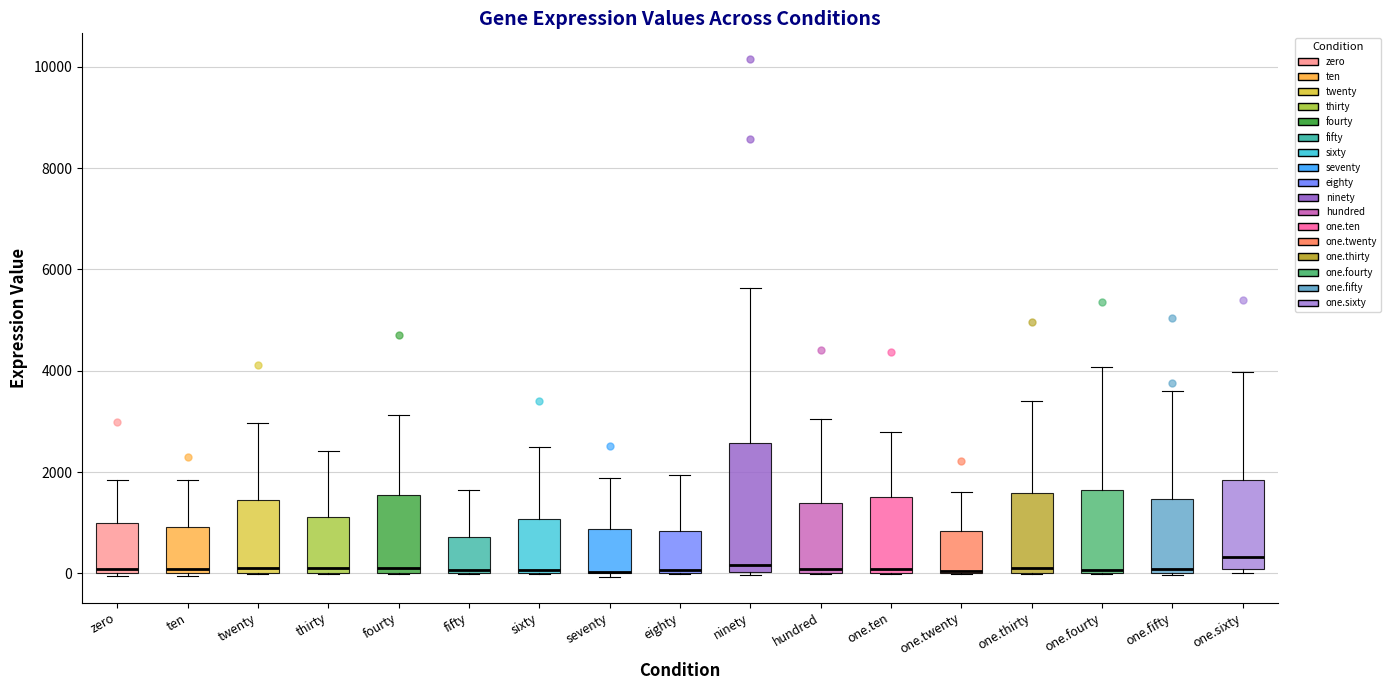

Which box is the tallest, from its lower edge to its upper edge?

ninety